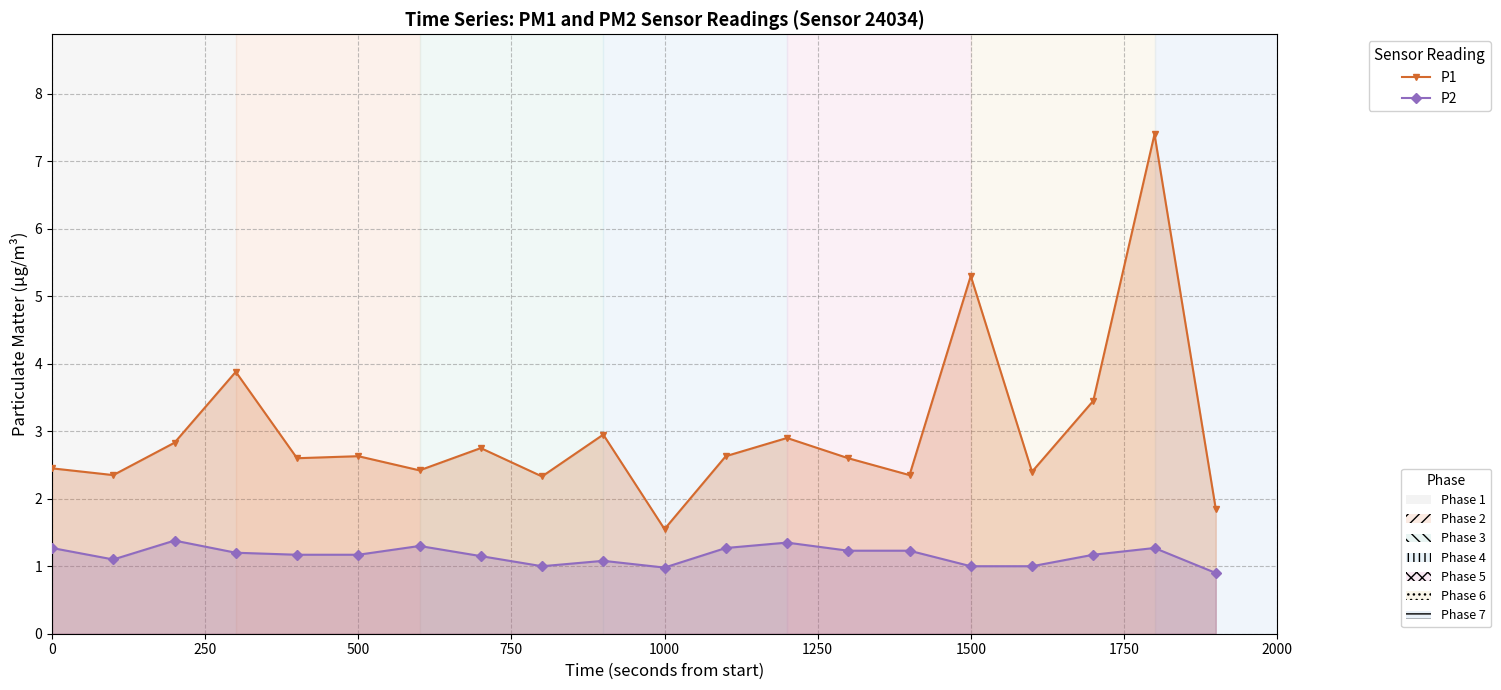

How many lines are shown in the chart?

2